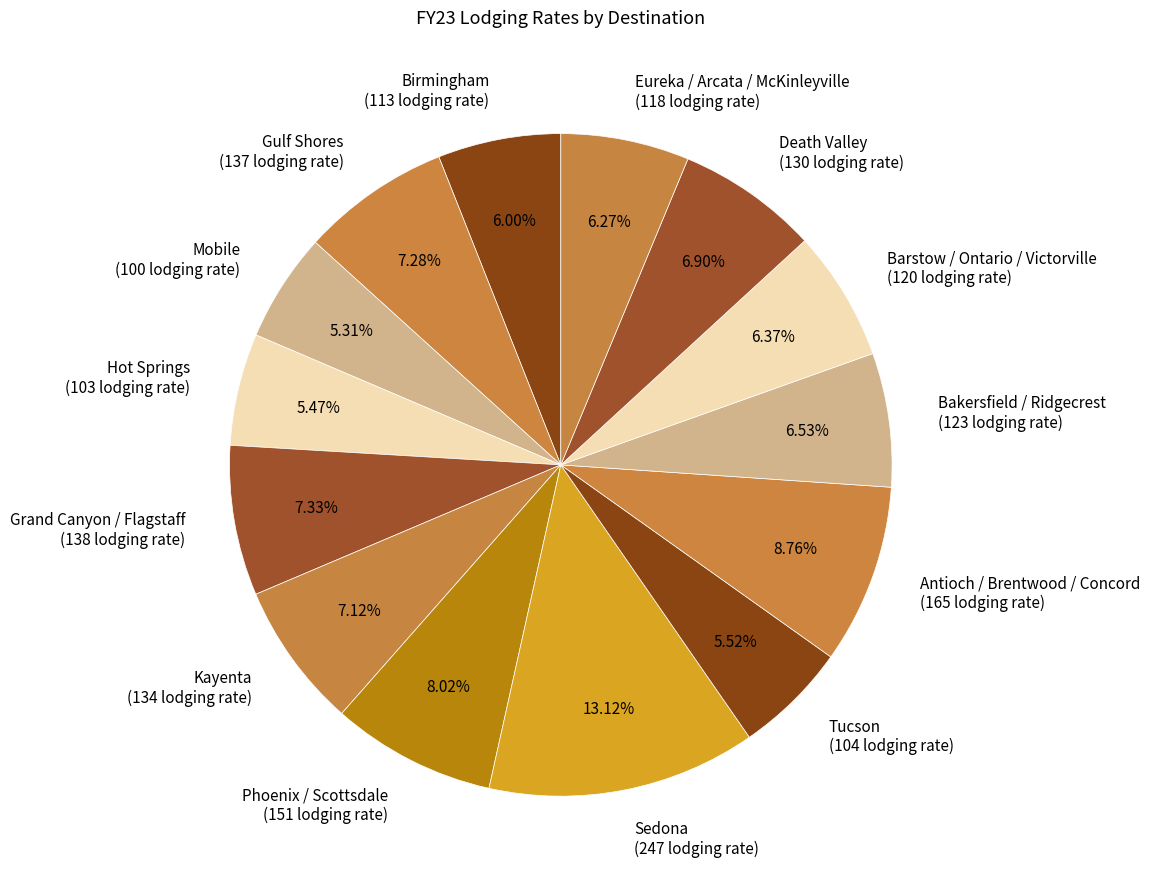

True or false: Gulf Shores accounts for 7% of the total.

True